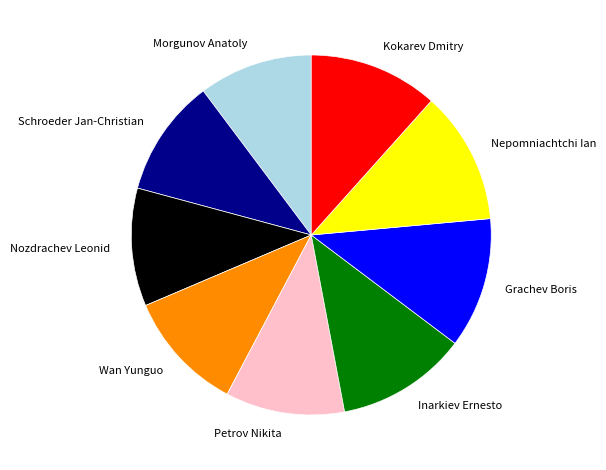

Approximately how many times larger is the value at Schroeder Jan-Christian compared to Nozdrachev Leonid?

1.0